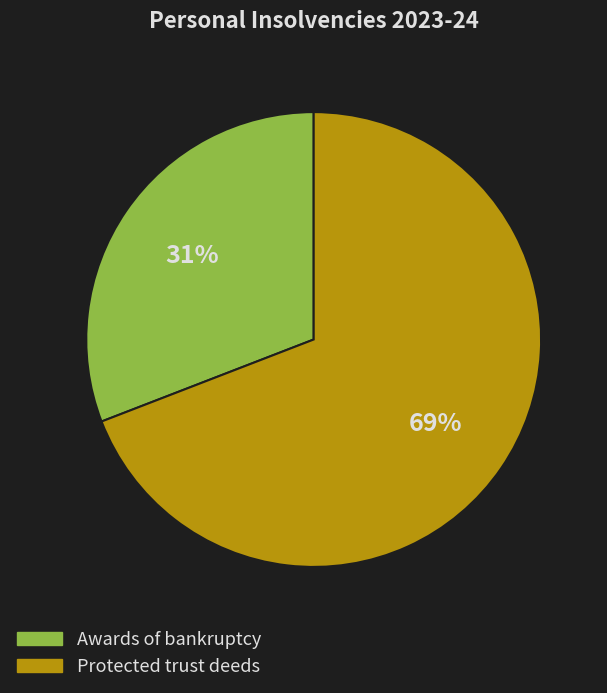

To the nearest percent, what is the difference between the Protected trust deeds and Awards of bankruptcy slice percentages?

38%